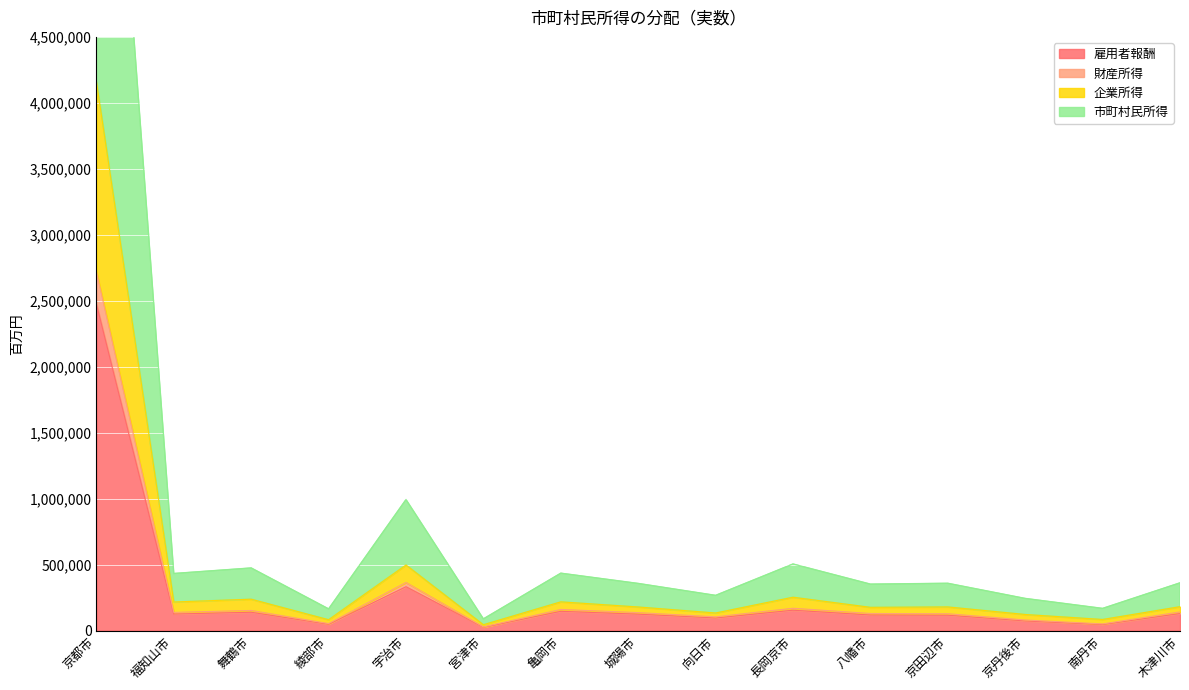

Reading right to left, what are all the values shown in this chart?

雇用者報酬: 129146	46169	73065	116457	118089	154420	95330	124490	146078	25050	332313	48150	138927	125400	2475105
財産所得: 141527	50625	80321	127942	129609	169283	104455	136153	160281	27656	364578	52987	152589	137870	2718839
企業所得: 181165	84200	122058	179330	176312	252940	133350	178895	217829	44440	497264	82361	237973	216734	4162614
市町村民所得: 361969	168235	243810	358640	352263	504858	266999	357410	435207	88925	993398	164543	474803	432820	8315714